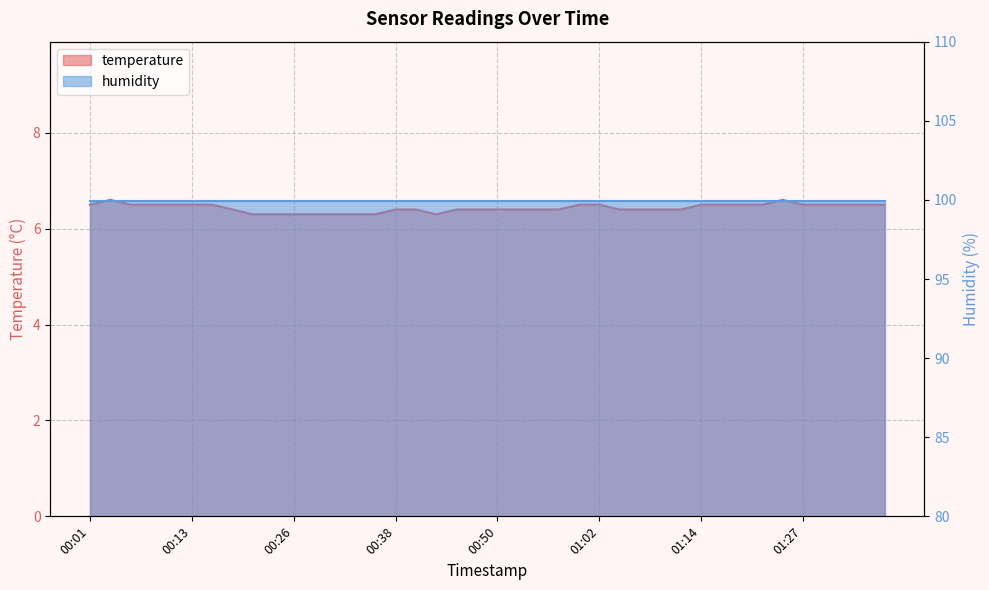

What is the change in value from 00:18 to 01:34?

+0.1